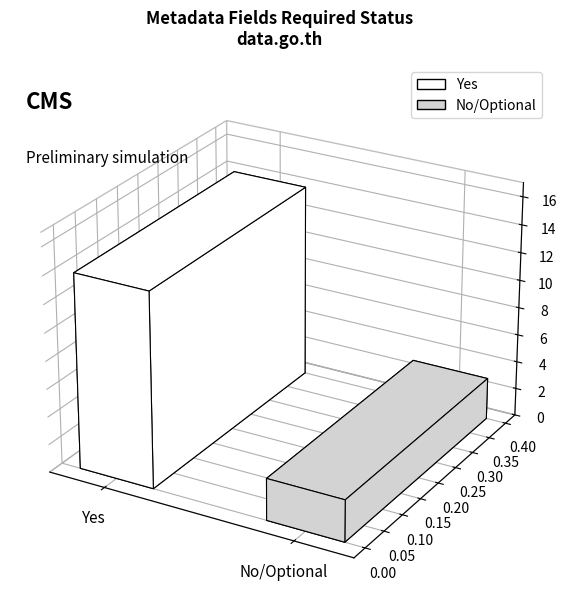

What is the change in value from 5 to 12?

+7